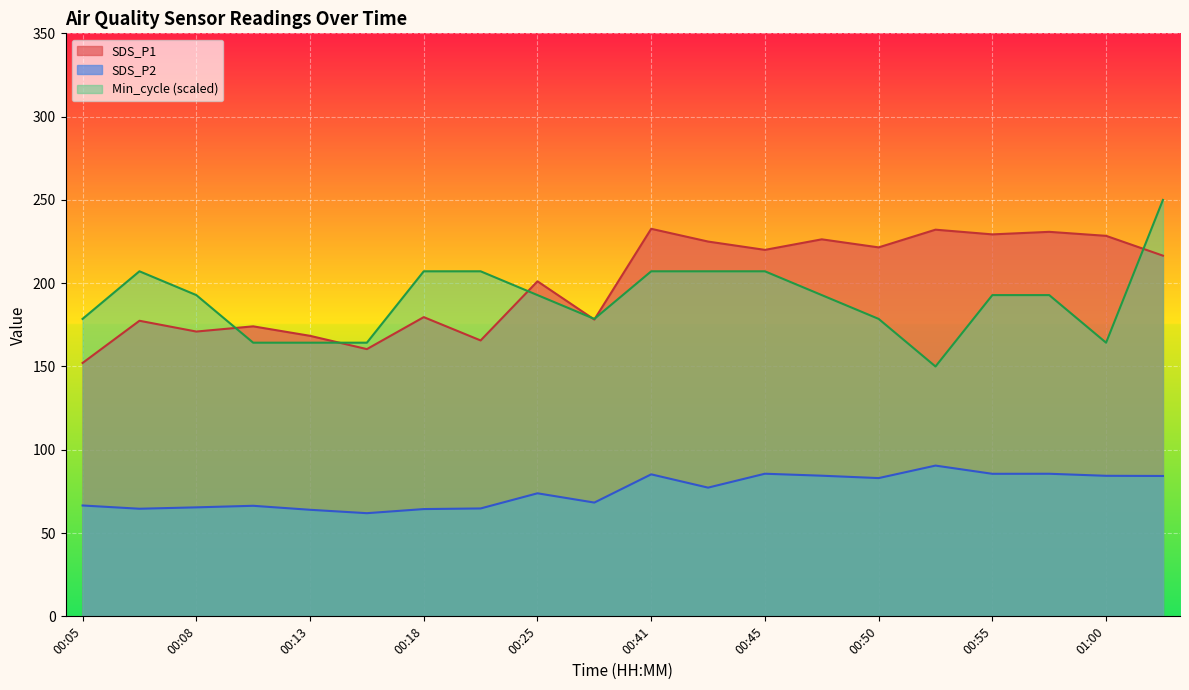

At which label does SDS_P1 reach its minimum?

00:05